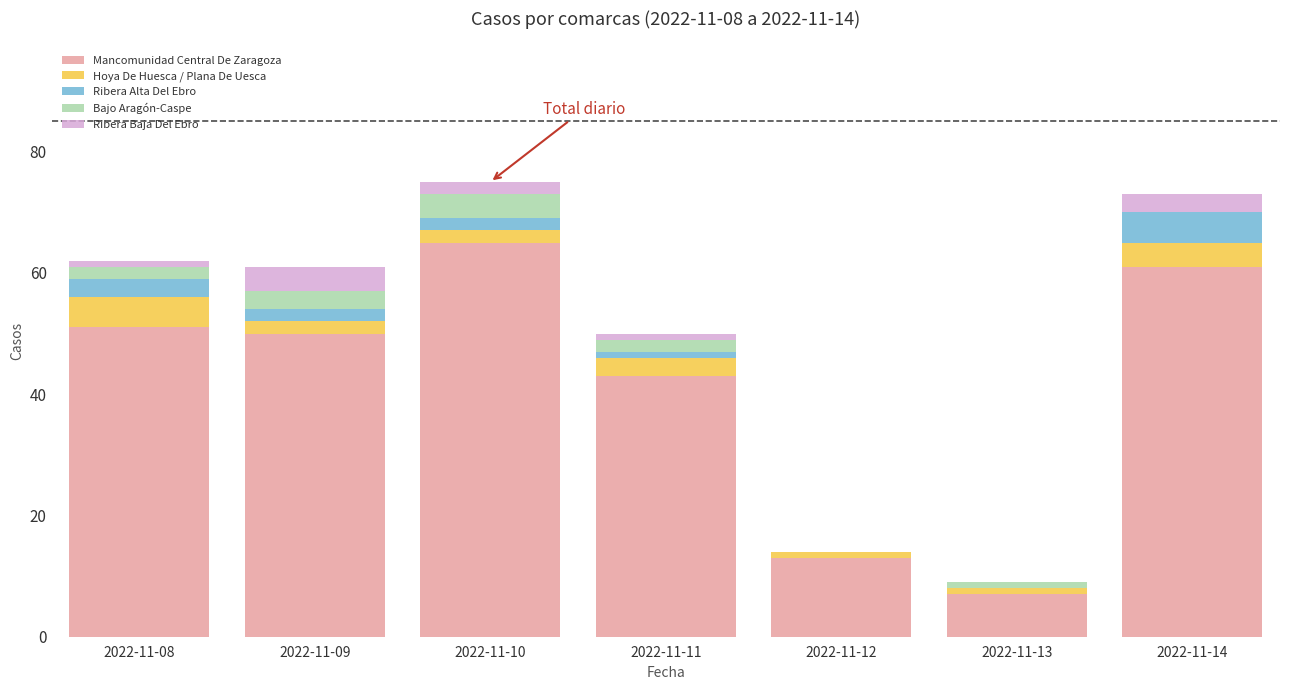

What is the total value across all series at 2022-11-14?

73